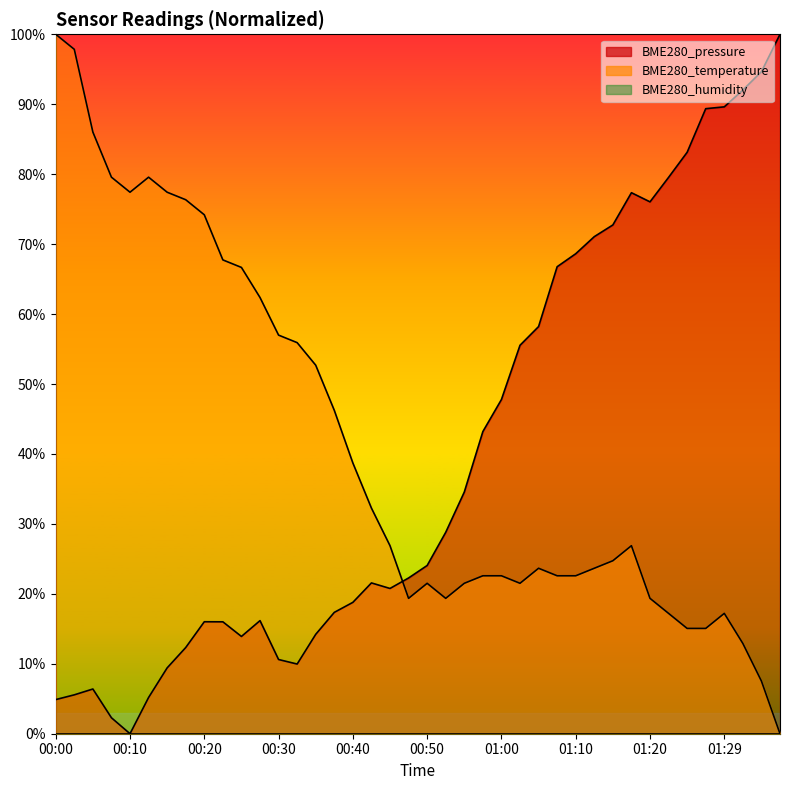

Is it true that BME280_pressure equals 3.4 at 00:02?

False